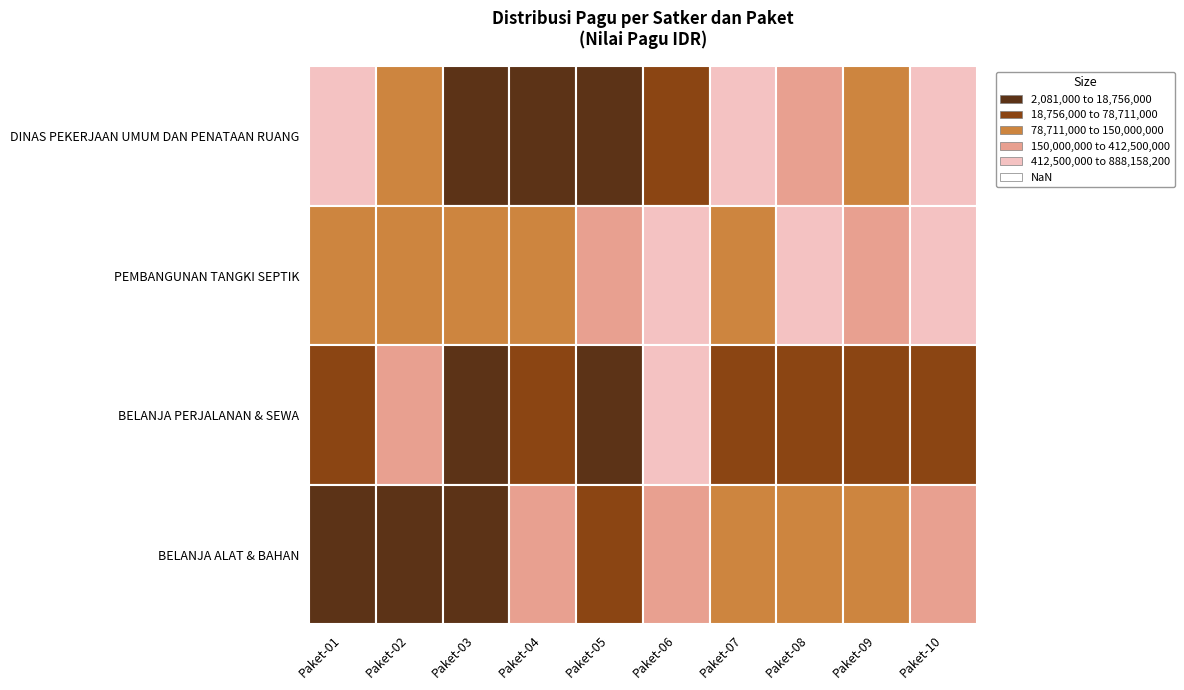

Which category has the highest value in the PEMBANGUNAN TANGKI SEPTIK series?

Paket-06